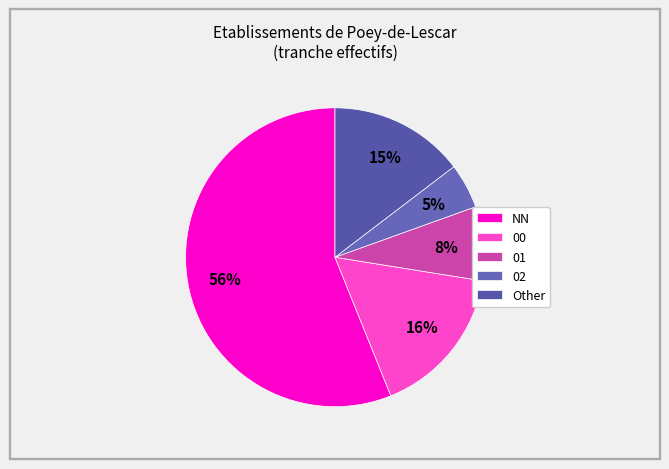

The 00 slice represents 8% of the pie. True or false?

False